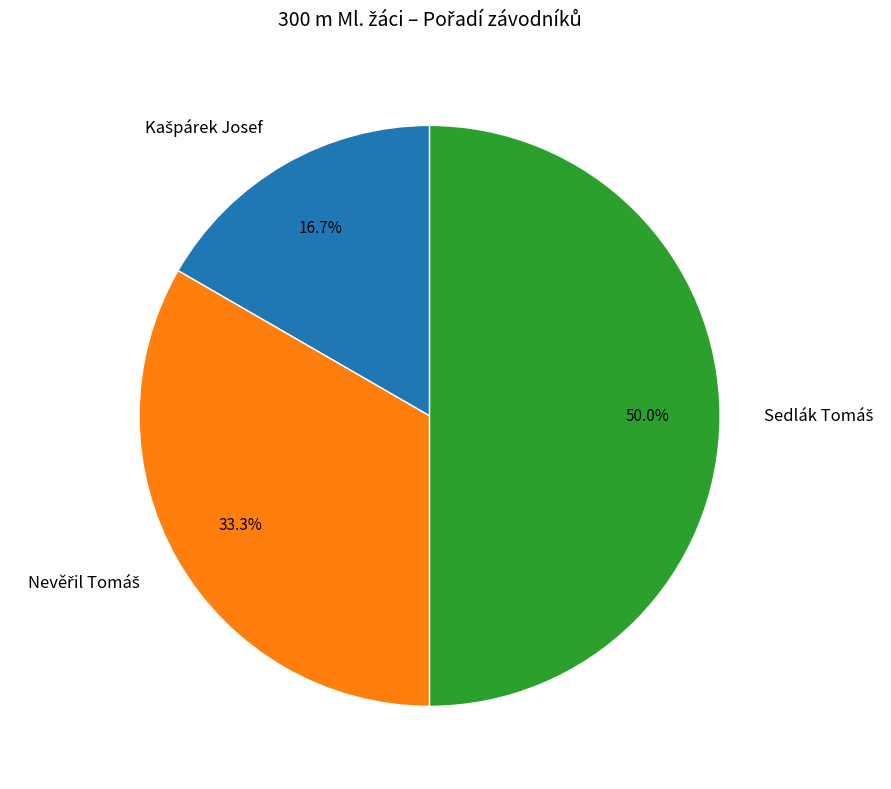

How many slices are in this pie chart?

3